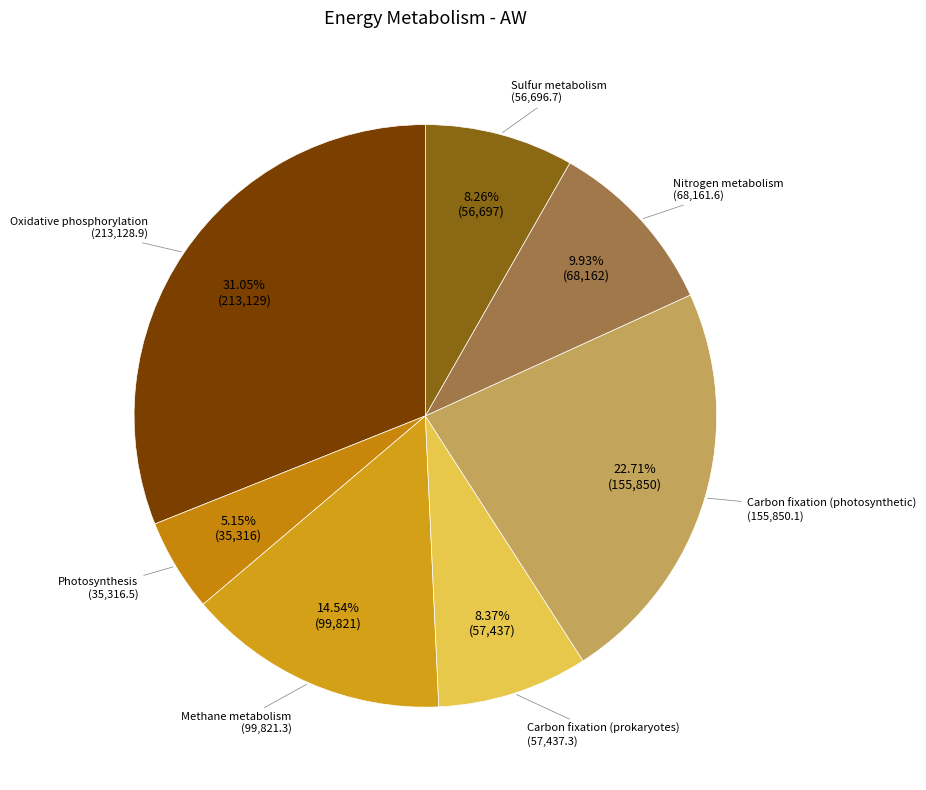

To the nearest percent, what is the average slice percentage?

14%